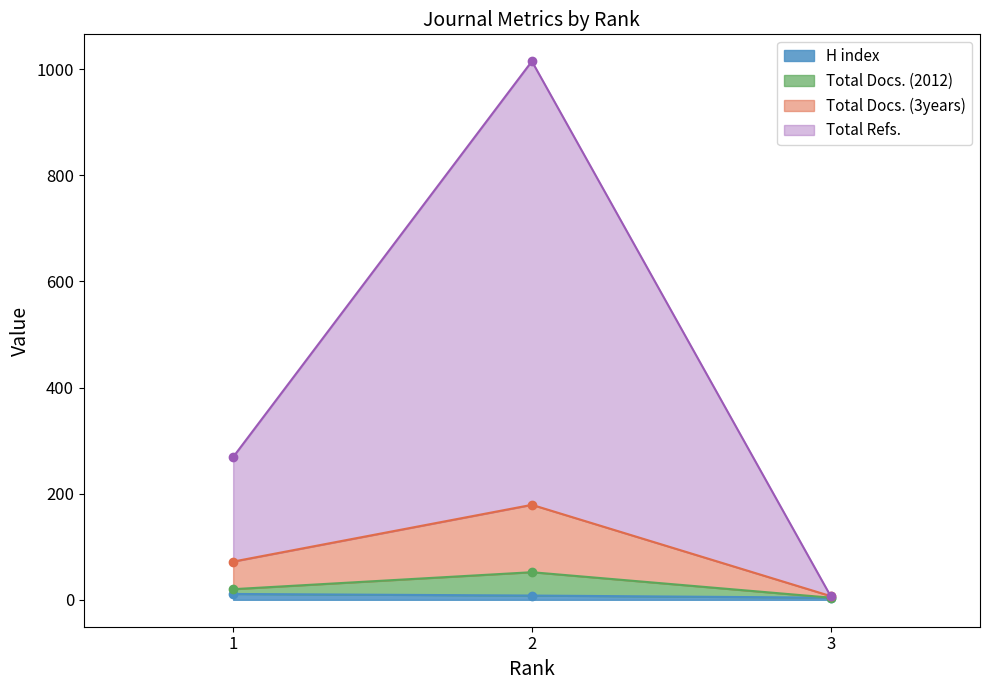

What value does the Total Refs. series have at 3?

4